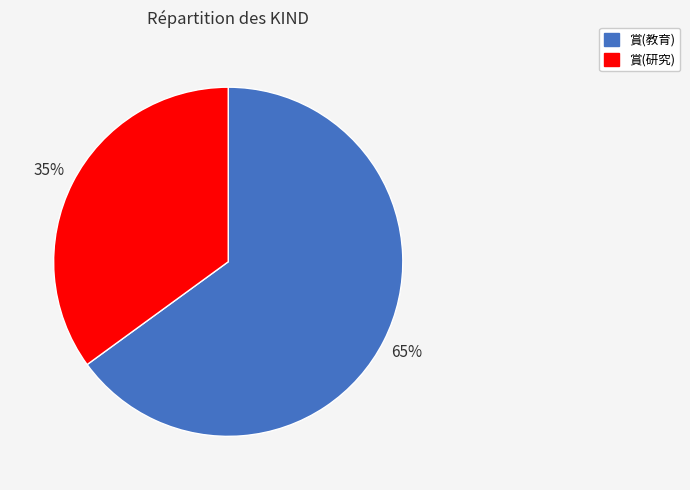

How many segments does this pie chart have?

2